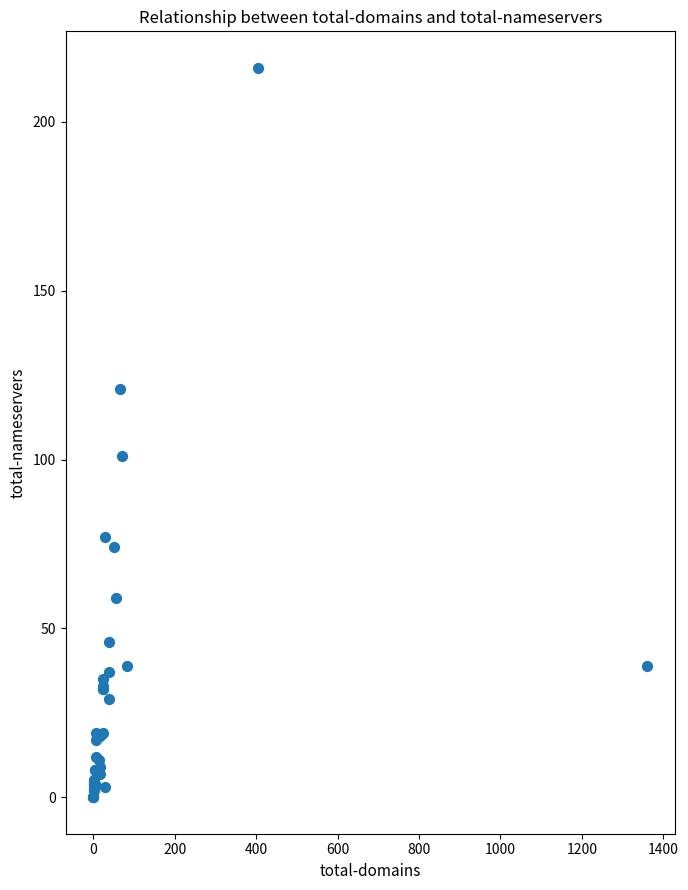

What Y value in the scatter plot is closest to 108?

101